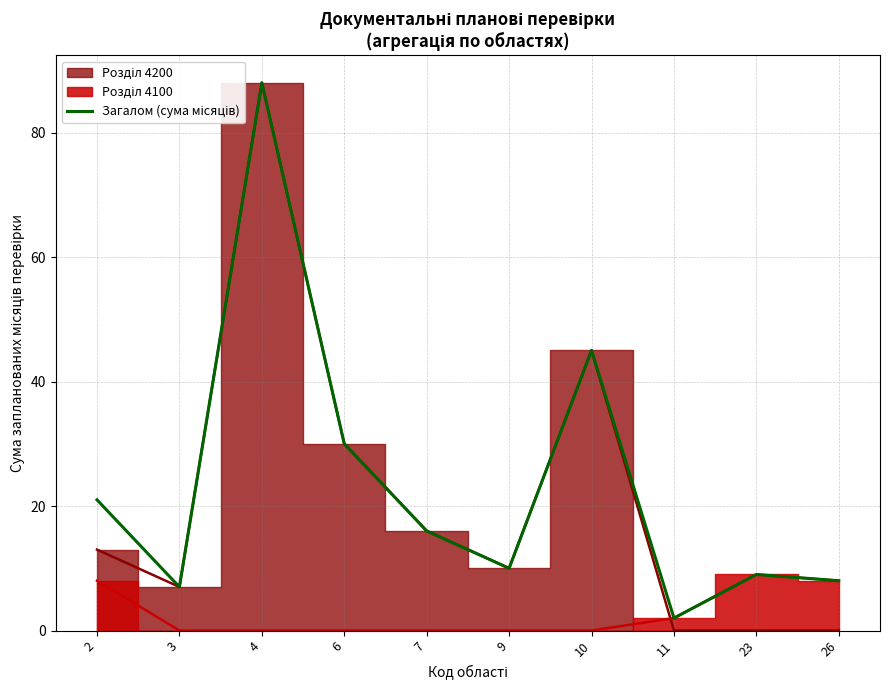

How many interior local valleys (lower than both neighbors) does the data have?

3